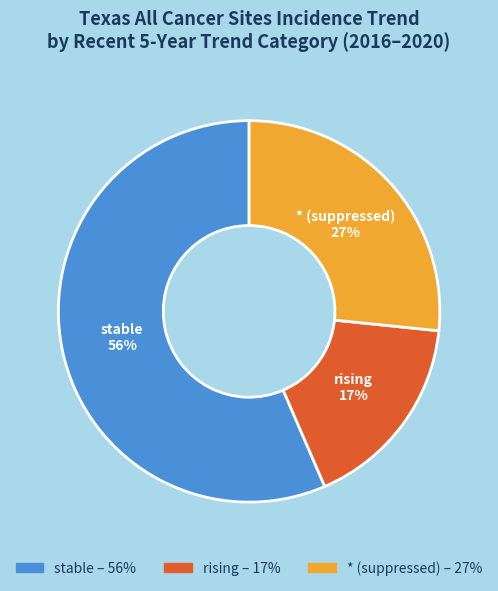

To the nearest percent, what is the average slice percentage?

33%